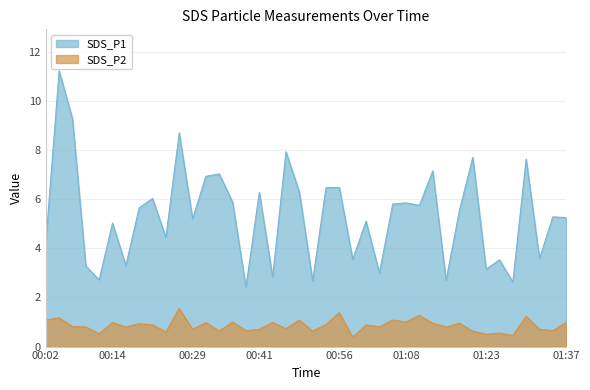

At which category does SDS_P1 reach its first local peak?

00:04